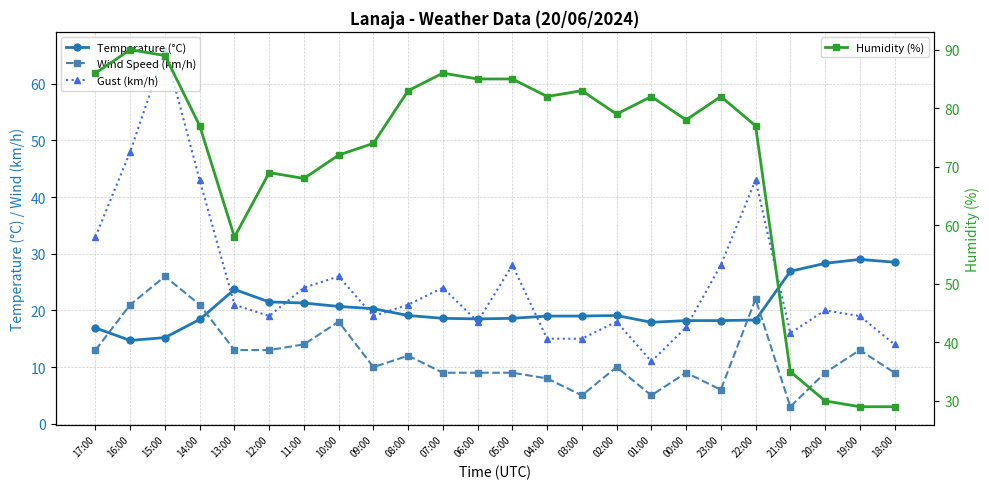

True or false: Gust (km/h) has a value of 35.0 at 20:00.

False